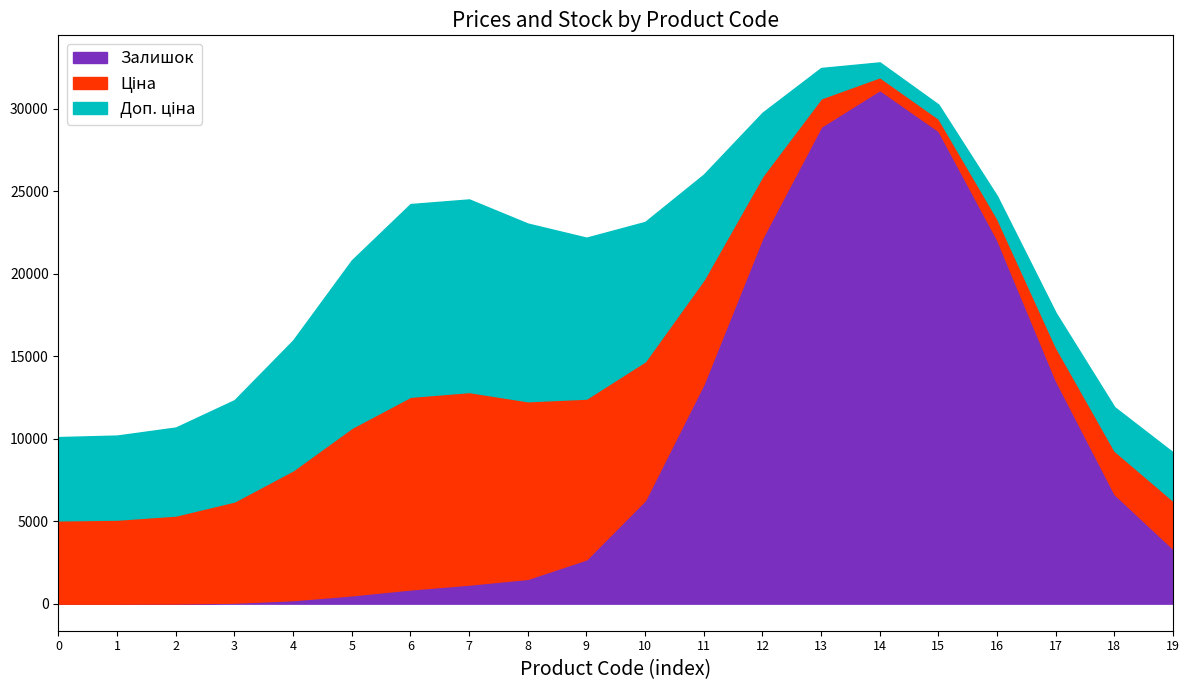

What is the highest value of the Залишок series?

31127.8